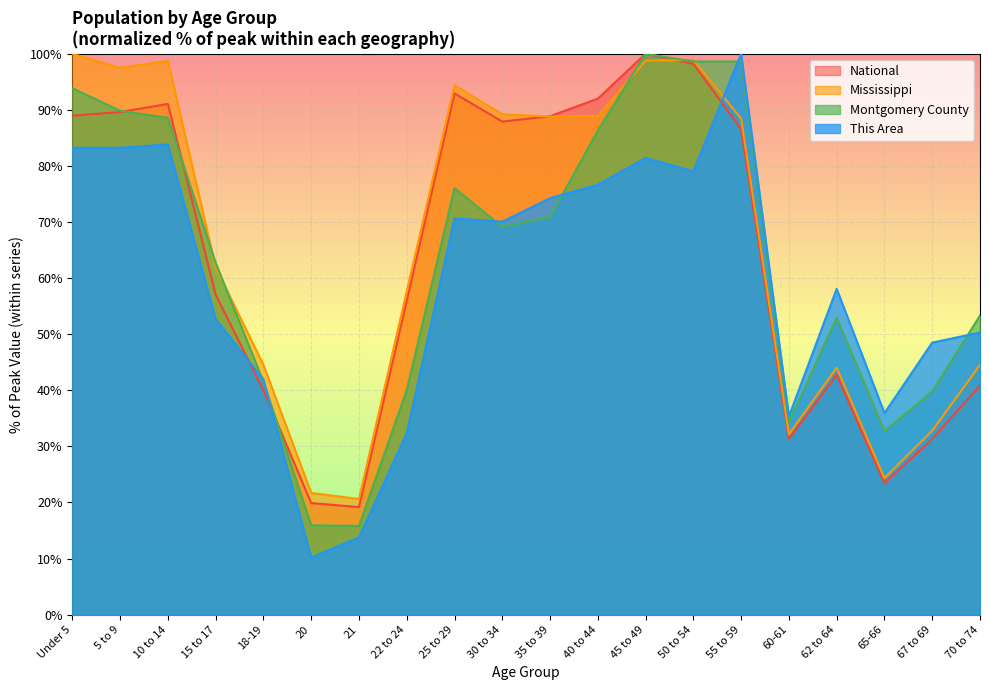

Reading left to right, extract all data points from this chart.

This Area: Under 5=83.2	5 to 9=83.2	10 to 14=83.8	15 to 17=52.7	18-19=41.9	20=10.2	21=13.8	22 to 24=32.3	25 to 29=70.7	30 to 34=70.1	35 to 39=74.3	40 to 44=76.6	45 to 49=81.4	50 to 54=79.0	55 to 59=100.0	60-61=35.3	62 to 64=58.1	65-66=35.9	67 to 69=48.5	70 to 74=50.3
Montgomery County: Under 5=93.9	5 to 9=89.8	10 to 14=88.6	15 to 17=62.7	18-19=41.5	20=15.9	21=15.8	22 to 24=40.0	25 to 29=76.0	30 to 34=69.1	35 to 39=70.9	40 to 44=86.3	45 to 49=100.0	50 to 54=98.6	55 to 59=98.6	60-61=34.3	62 to 64=52.9	65-66=32.7	67 to 69=39.8	70 to 74=53.3
Mississippi: Under 5=100.0	5 to 9=97.5	10 to 14=98.7	15 to 17=61.9	18-19=44.5	20=21.7	21=20.6	22 to 24=57.7	25 to 29=94.4	30 to 34=89.2	35 to 39=88.8	40 to 44=88.9	45 to 49=98.8	50 to 54=98.9	55 to 59=88.4	60-61=32.2	62 to 64=44.0	65-66=24.3	67 to 69=32.8	70 to 74=44.5
National: Under 5=89.0	5 to 9=89.6	10 to 14=91.1	15 to 17=57.0	18-19=40.0	20=19.9	21=19.2	22 to 24=56.0	25 to 29=92.9	30 to 34=87.9	35 to 39=88.9	40 to 44=92.0	45 to 49=100.0	50 to 54=98.2	55 to 59=86.6	60-61=31.3	62 to 64=42.7	65-66=23.4	67 to 69=31.3	70 to 74=40.9